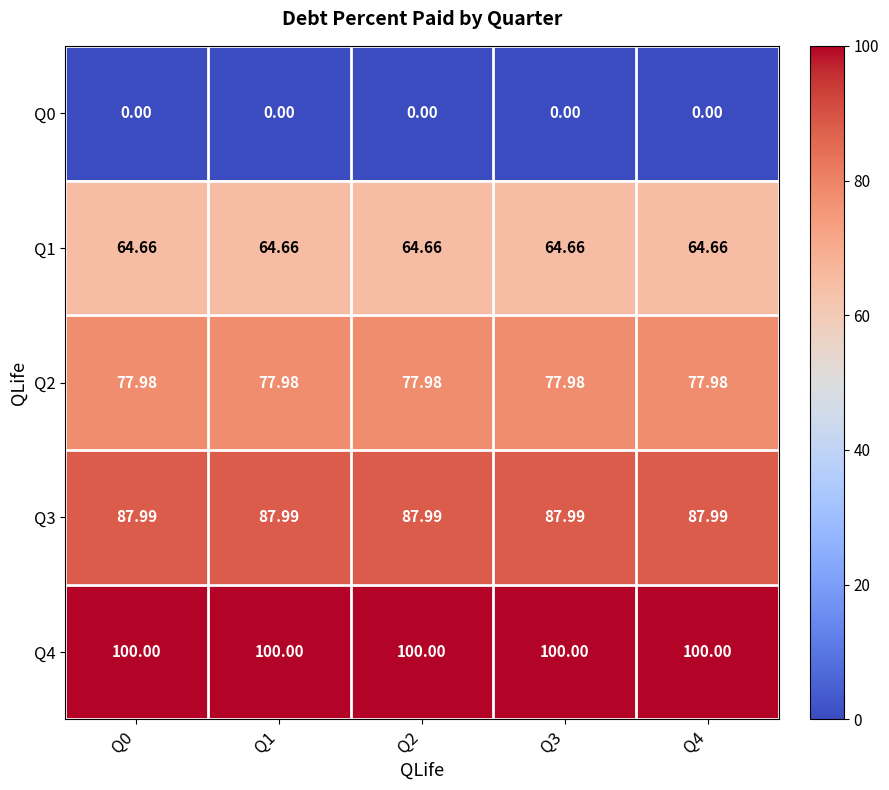

Which series has the largest total across all categories?

Q4